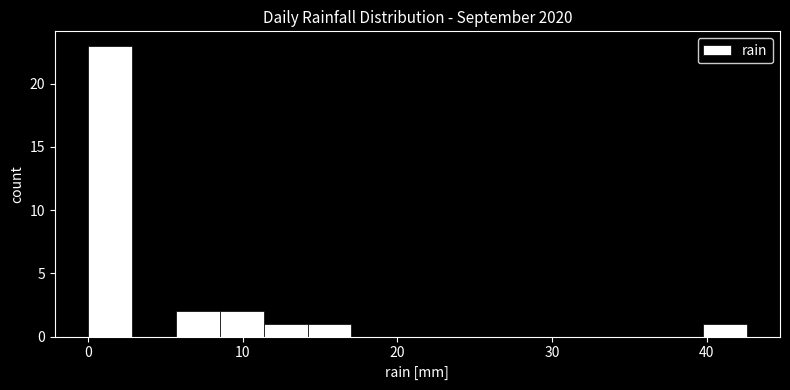

Around what value on the x-axis is the tallest bar? Give the approximate position of its centre, as read against the axis.

1